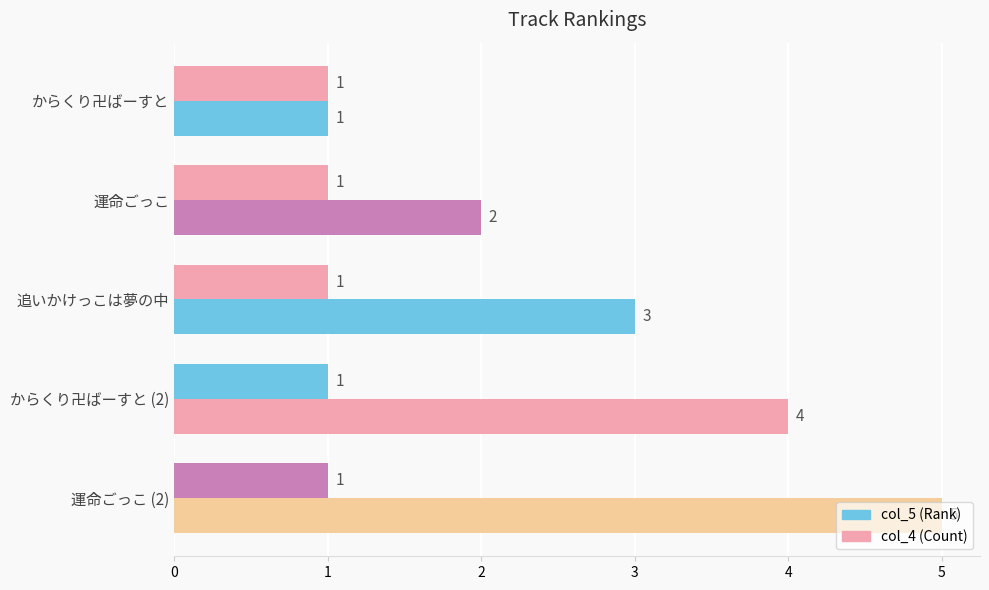

What is the highest value of the col_5 (Rank) series?

5.0